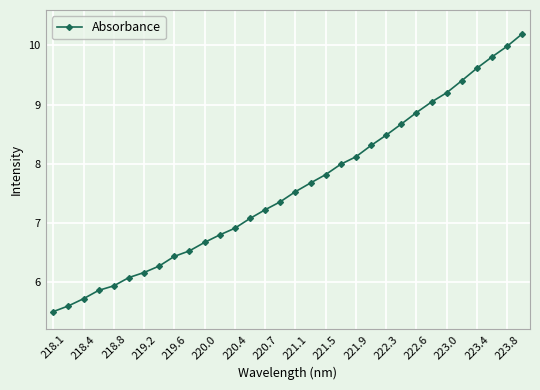

What is the value of the 1st point from the left?

5.5